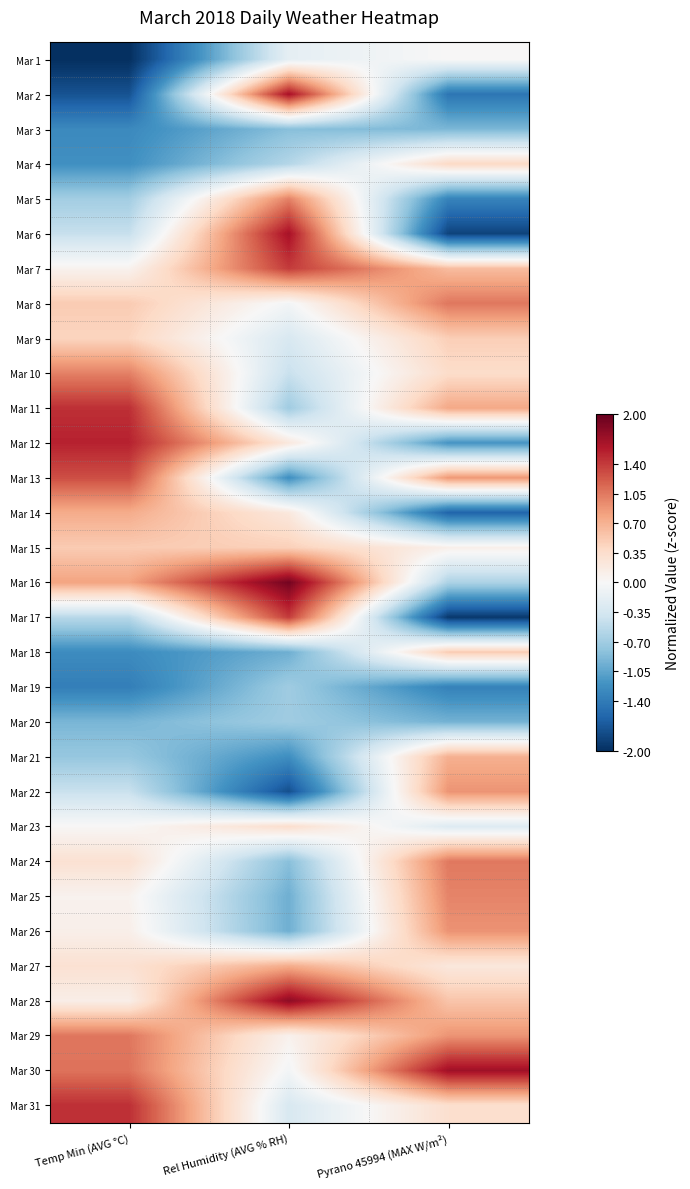

Rank the series at Rel Humidity (AVG % RH) from lowest to highest value.

Mar 22, Mar 13, Mar 21, Mar 18, Mar 25, Mar 26, Mar 3, Mar 24, Mar 11, Mar 19, Mar 20, Mar 4, Mar 10, Mar 9, Mar 31, Mar 1, Mar 8, Mar 30, Mar 29, Mar 12, Mar 14, Mar 23, Mar 15, Mar 27, Mar 5, Mar 7, Mar 17, Mar 2, Mar 6, Mar 28, Mar 16